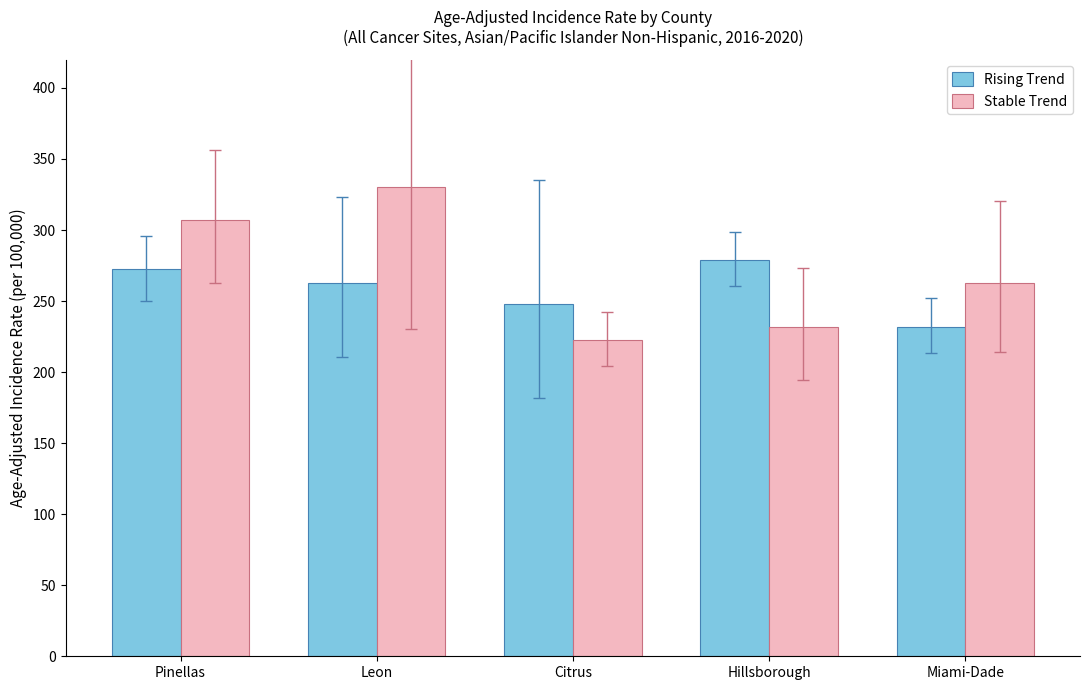

What is the difference between the highest and lowest values at Citrus?

25.1